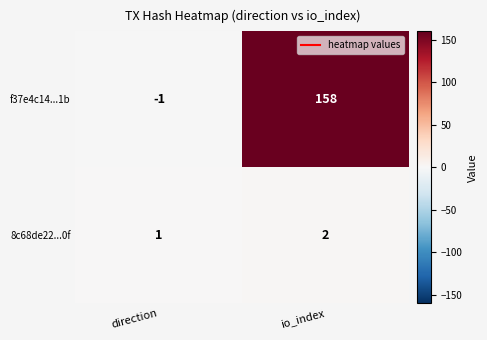

Reading left to right, transcribe all the data shown in this chart.

f37e4c14...1b: -1	158
8c68de22...0f: 1	2